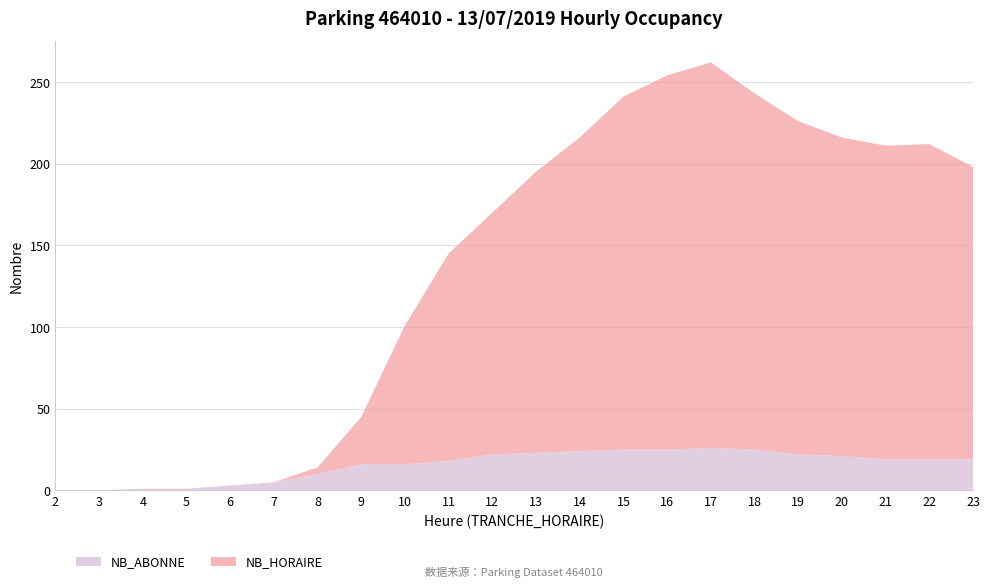

Reading left to right, what are all the values shown in this chart?

NB_HORAIRE: 2=0	3=0	4=0	5=0	6=0	7=0	8=4	9=29	10=85	11=127	12=148	13=172	14=192	15=216	16=229	17=236	18=218	19=204	20=195	21=192	22=193	23=179
NB_ABONNE: 2=0	3=0	4=1	5=1	6=3	7=5	8=10	9=16	10=16	11=18	12=22	13=23	14=24	15=25	16=25	17=26	18=25	19=22	20=21	21=19	22=19	23=19